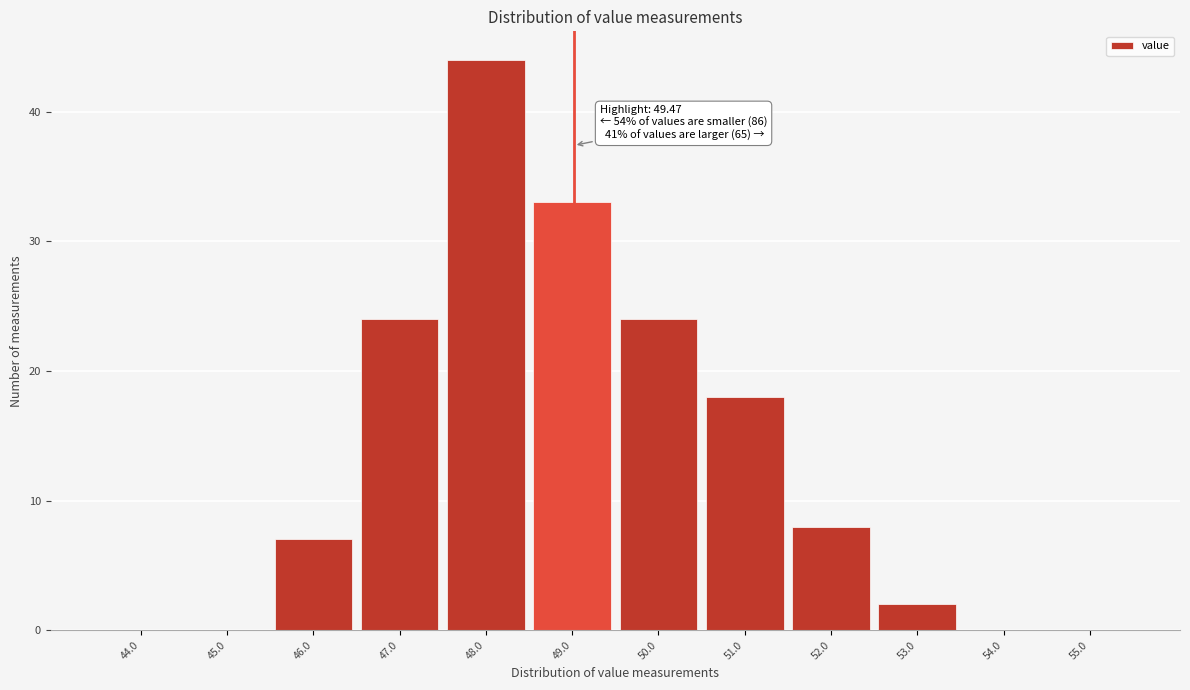

Reading right to left, what are all the values shown in this chart?

55.0=0	54.0=0	53.0=2	52.0=8	51.0=18	50.0=24	49.0=33	48.0=44	47.0=24	46.0=7	45.0=0	44.0=0